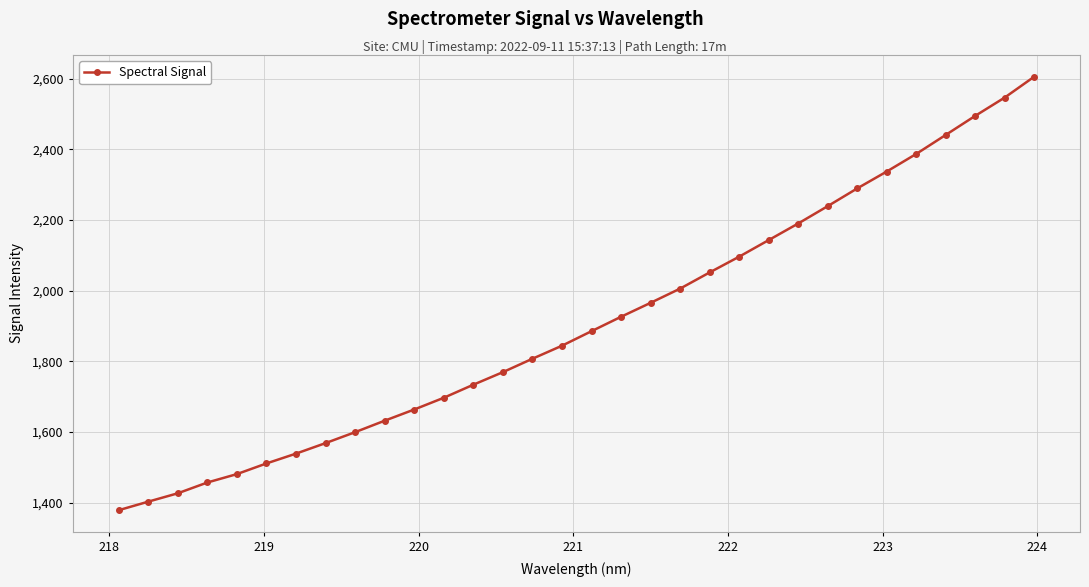

True or false: the data has more than 2 interior local peaks.

False